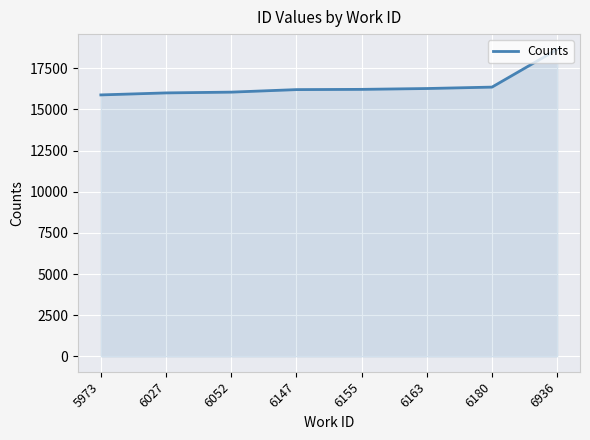

What is the difference between the maximum and minimum values?

2761